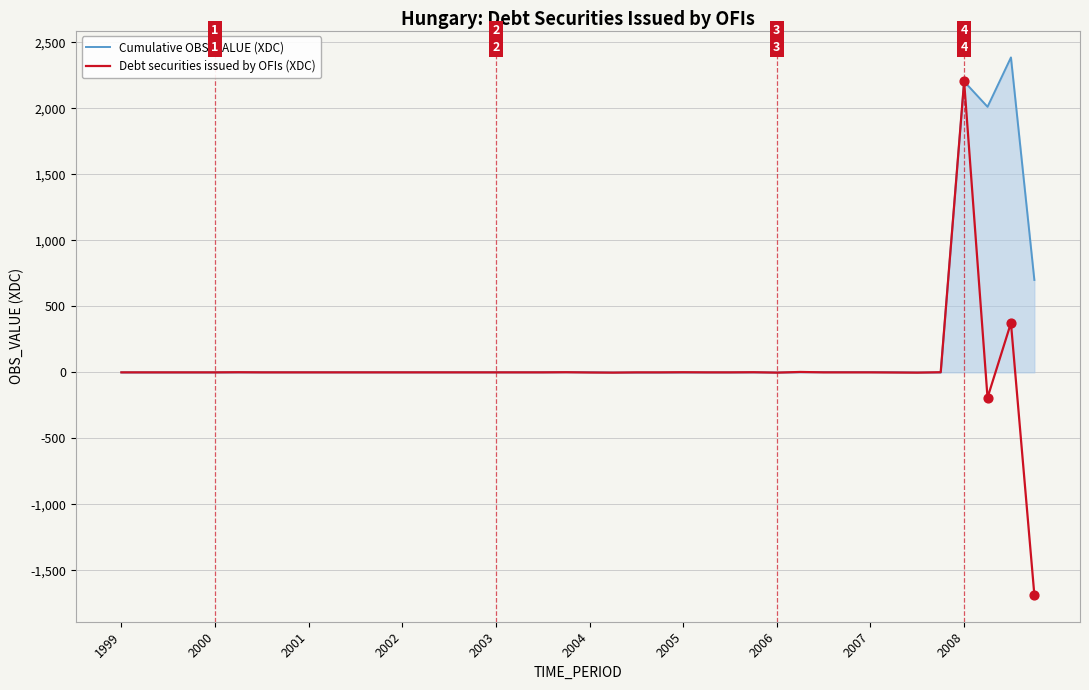

List the series in order of their peak value, lowest first.

Debt securities issued by OFIs (XDC), Cumulative OBS_VALUE (XDC)